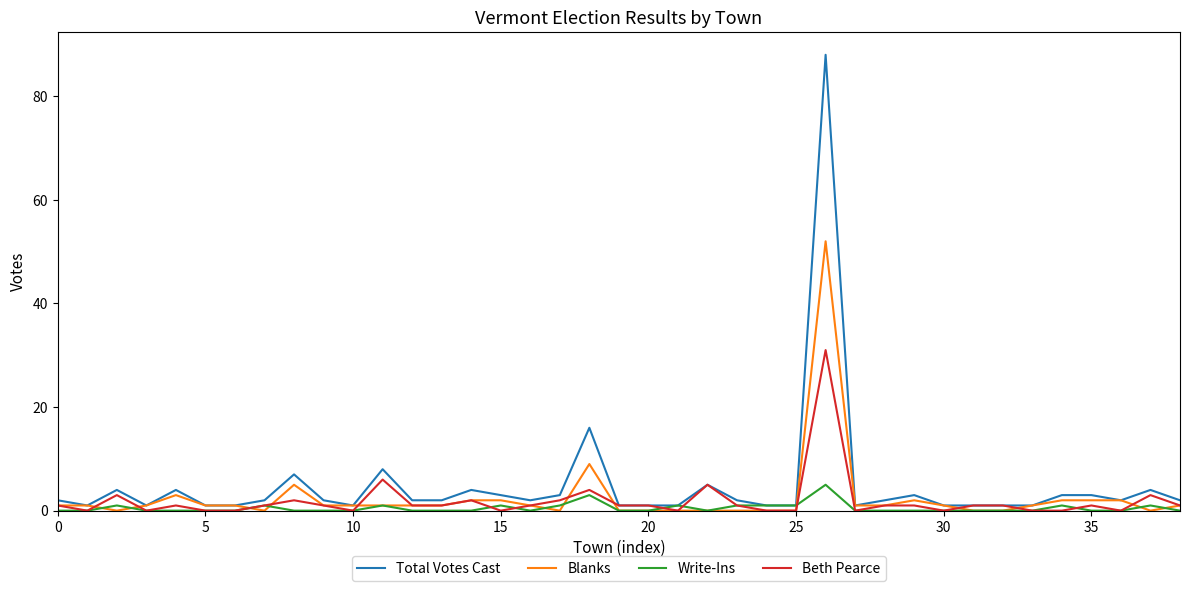

What is the highest value of the Beth Pearce series?

31